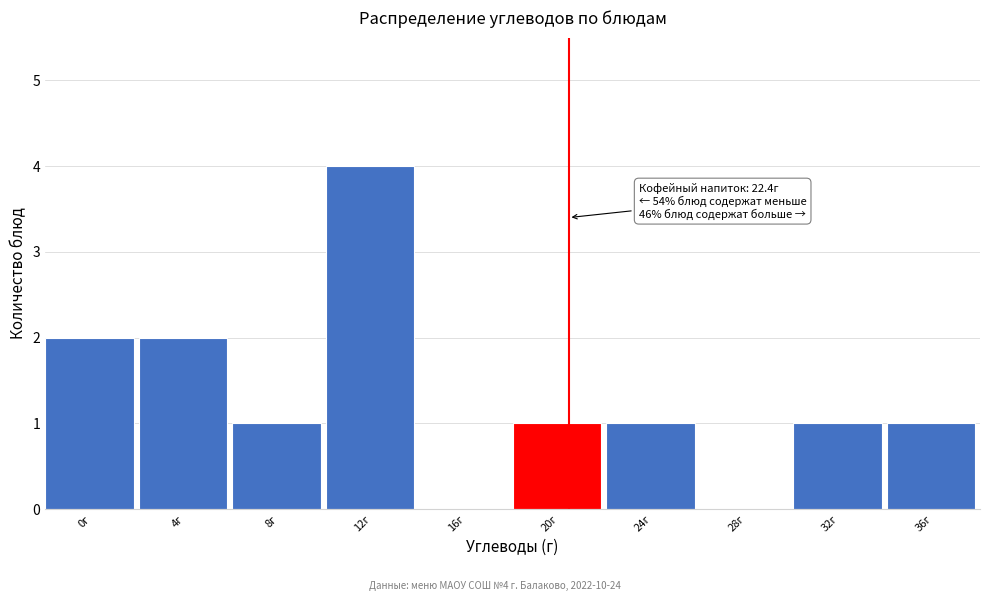

Reading left to right, what are all the values shown in this chart?

0г=2	4г=2	8г=1	12г=4	16г=0	20г=1	24г=1	28г=0	32г=1	36г=1